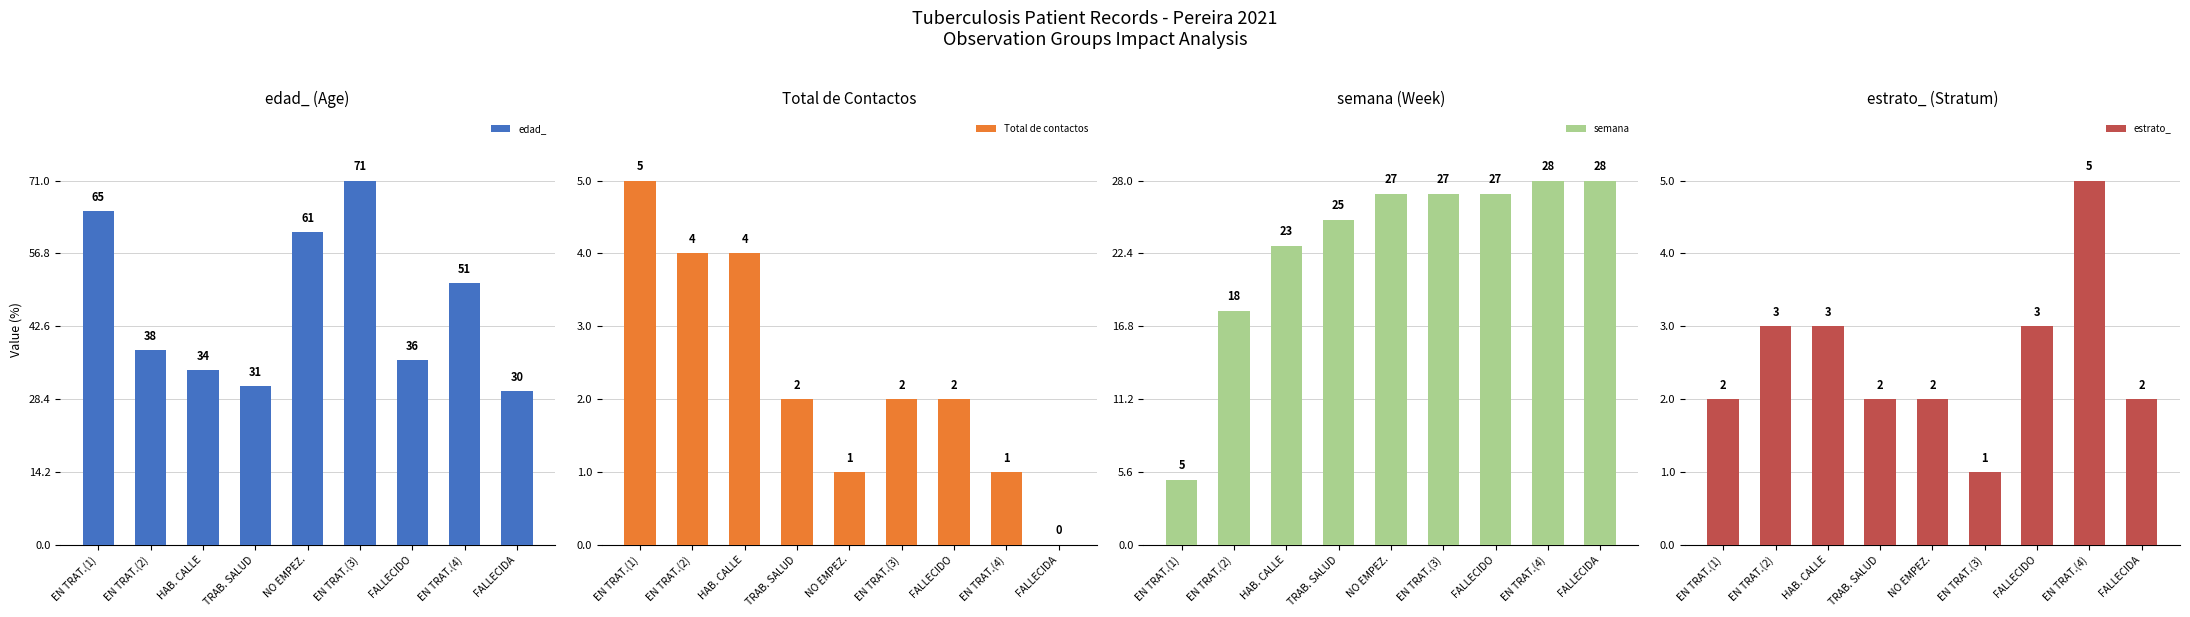

What are all the series names shown in the legend?

edad_, Total de contactos, semana, estrato_